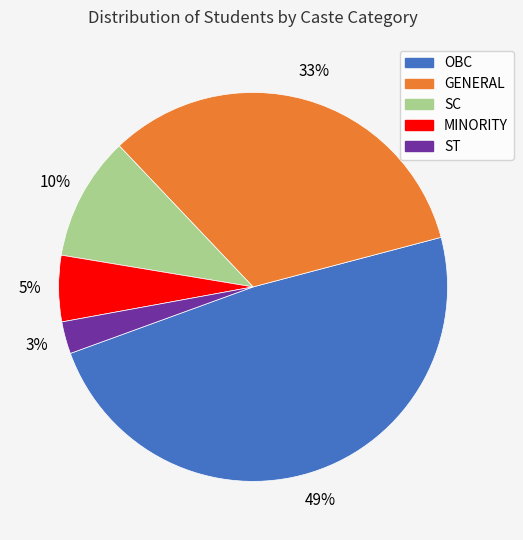

To the nearest percent, what is the difference between the largest and smallest slice percentages?

46%